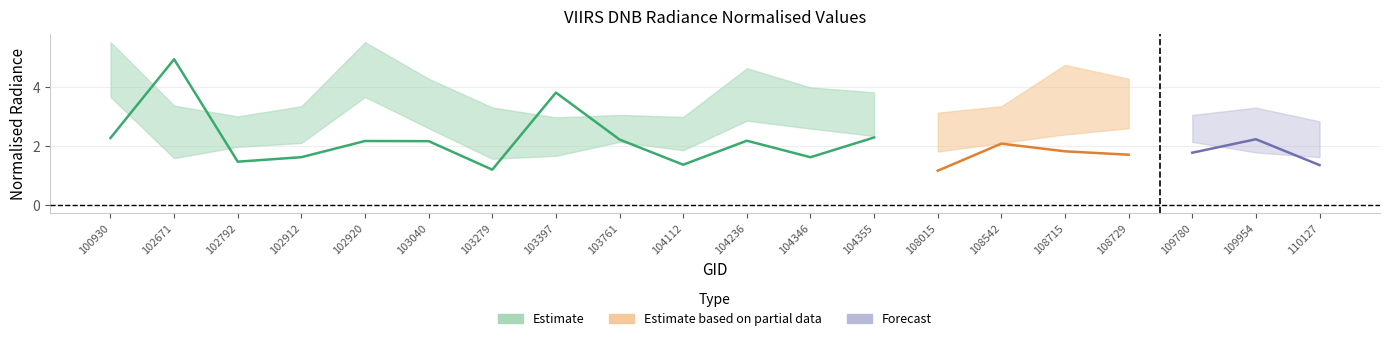

How many data points does each series have?

20